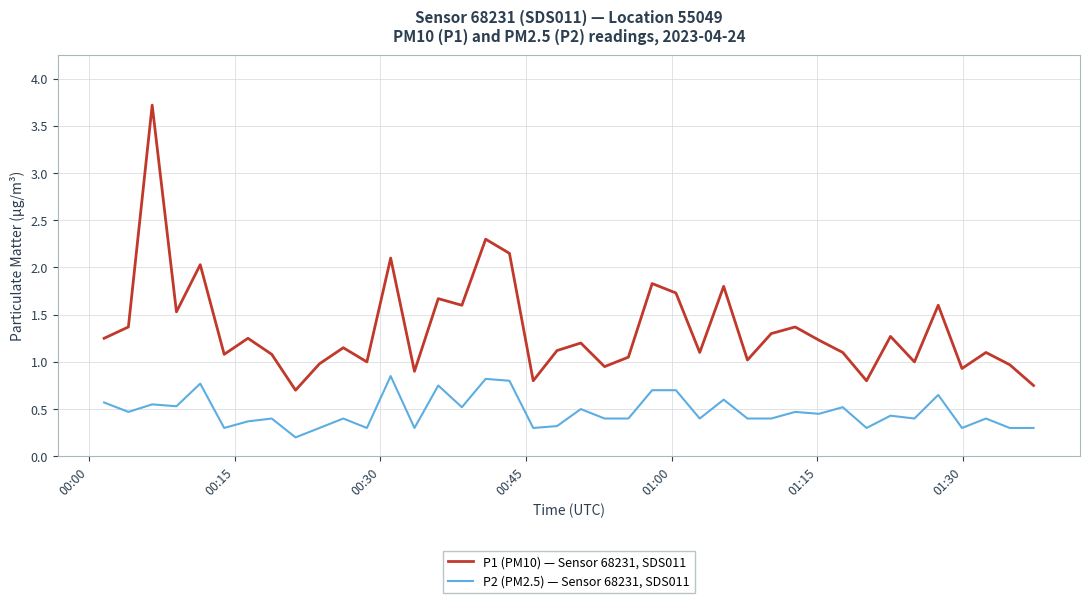

In P1 (PM10) — Sensor 68231, SDS011, how many points are higher than both neighbors (excluding endpoints)?

14